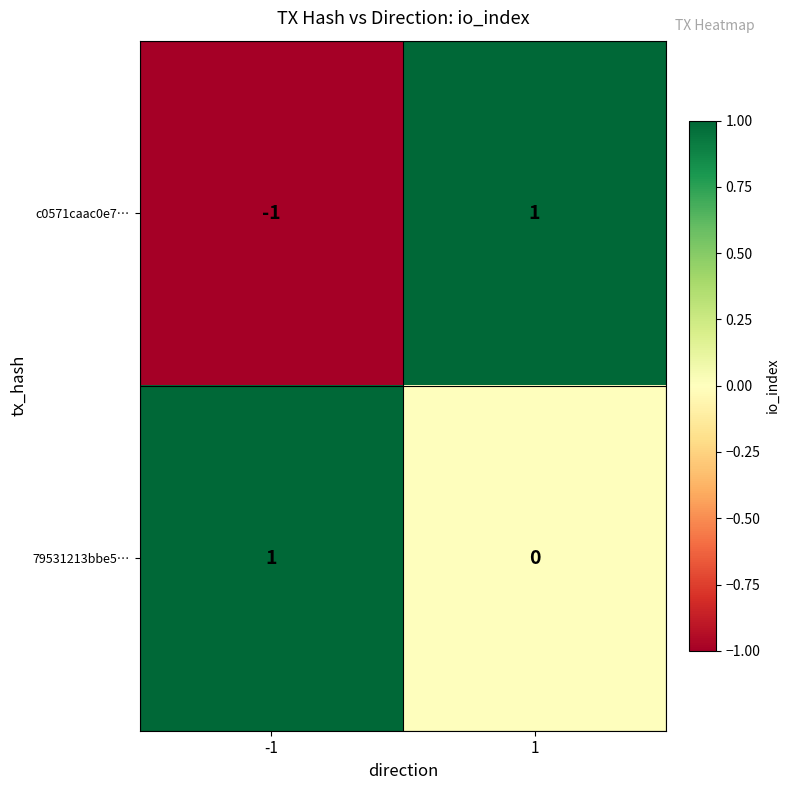

Which series has the largest range (max minus min)?

c0571caac0e7…